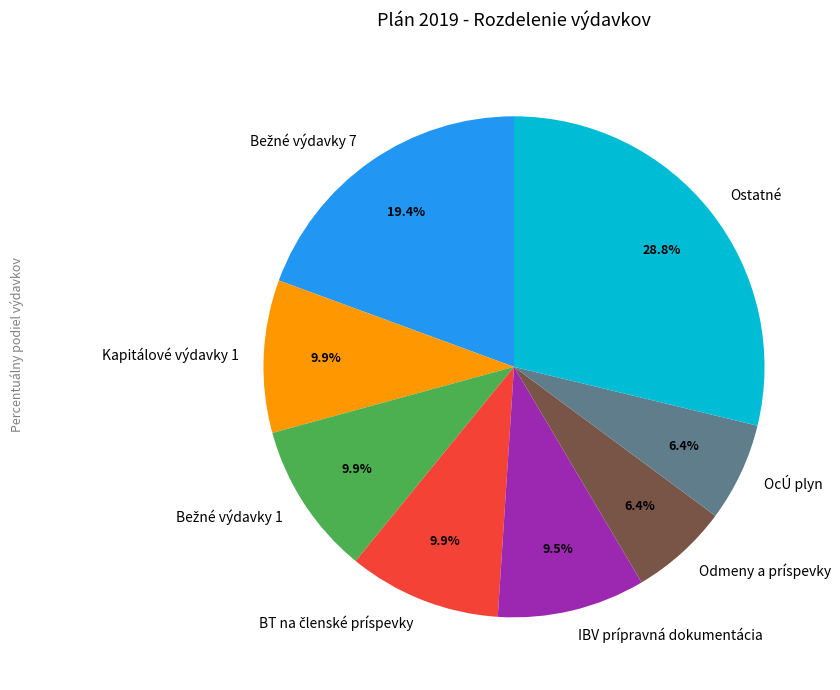

Which category has the biggest portion of the pie?

Ostatné